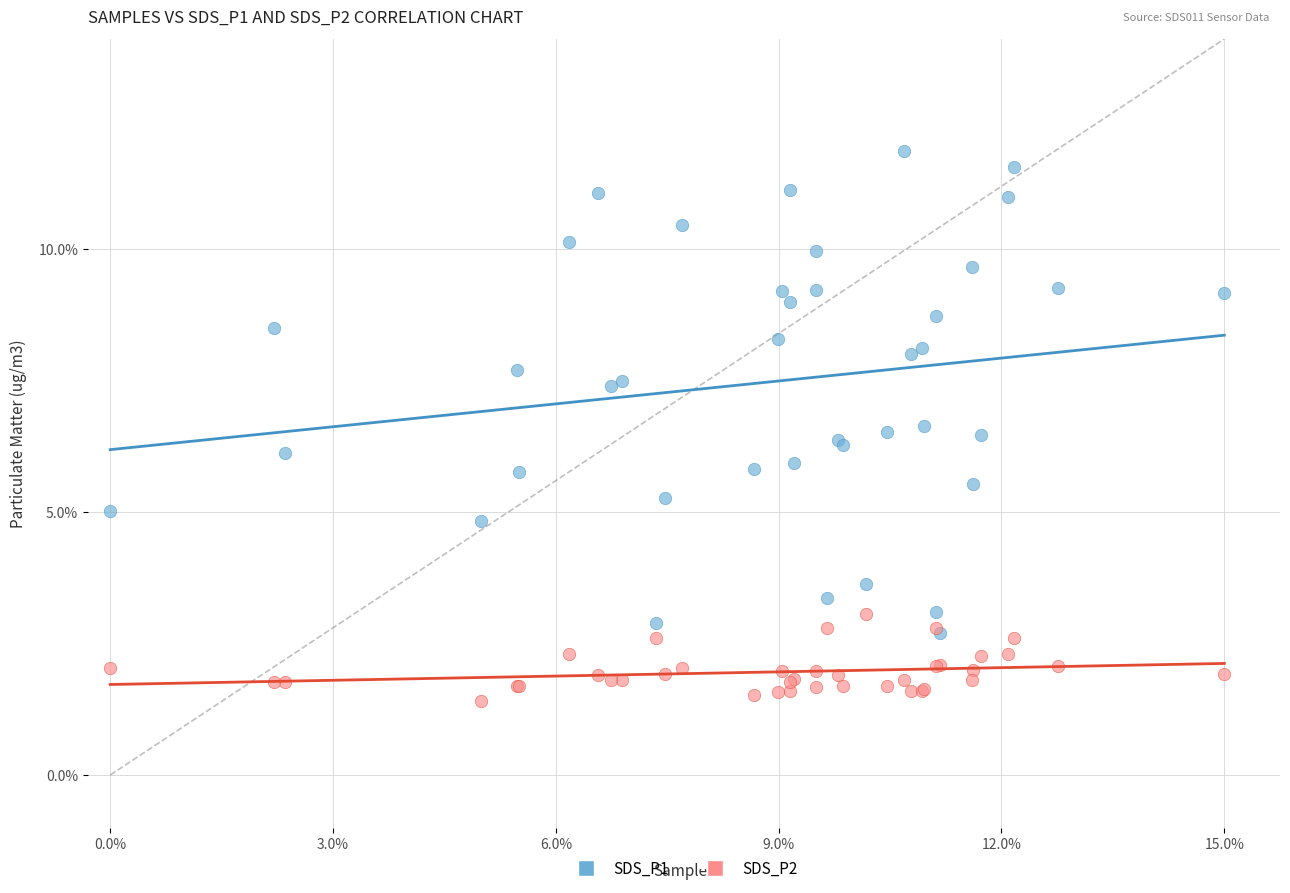

What are all the series names shown in the legend?

SDS_P1, SDS_P2